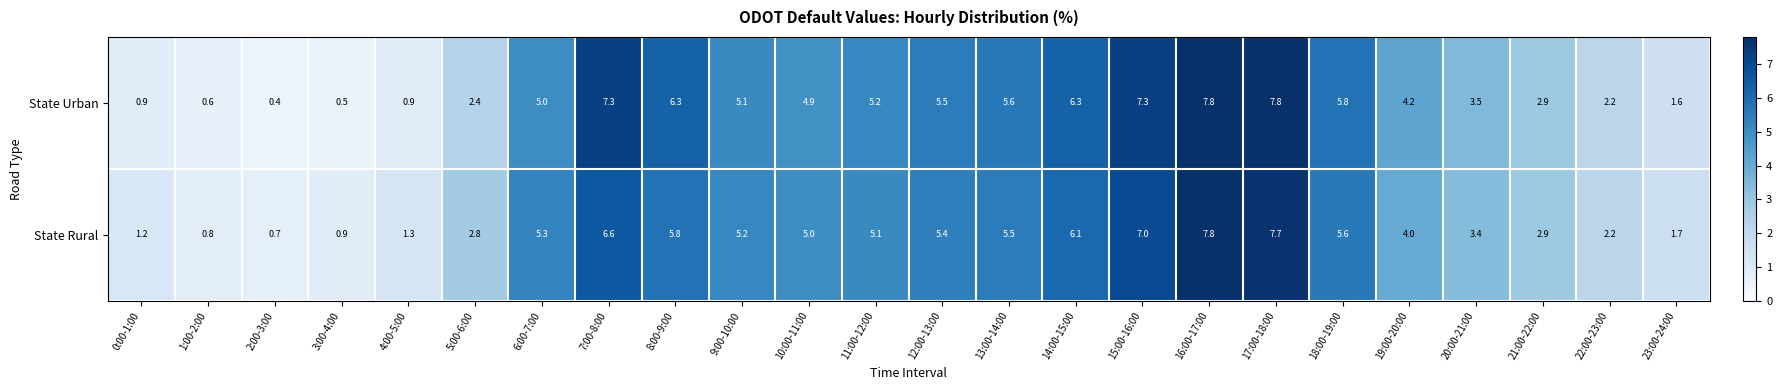

The value of State Urban at 0:00-1:00 is 0.4. True or false?

False